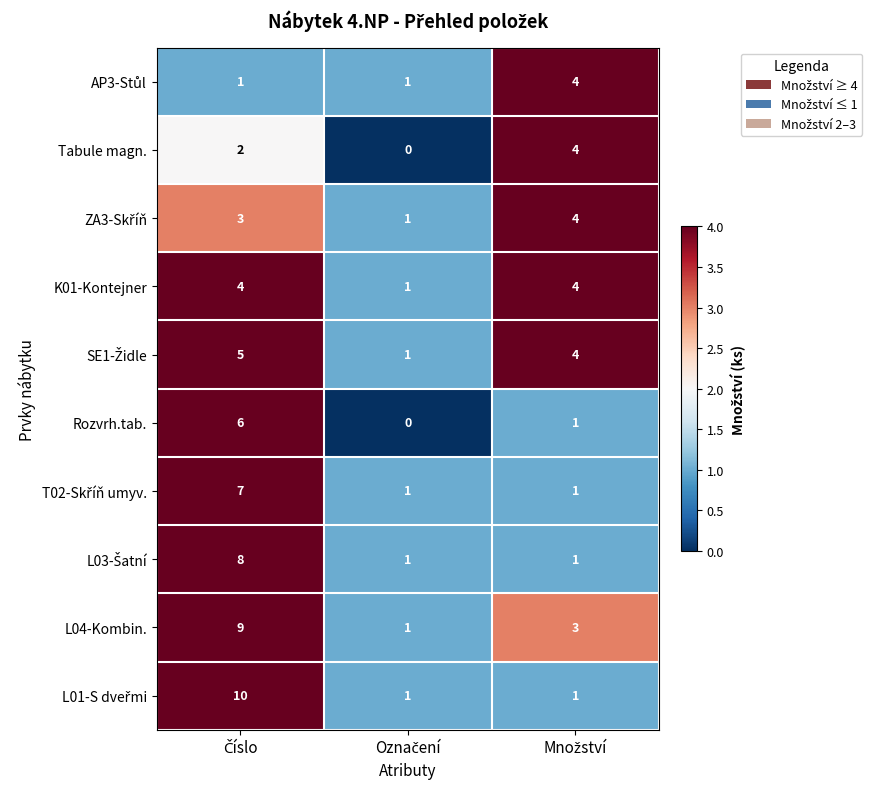

What is the average value of the K01-Kontejner series?

3